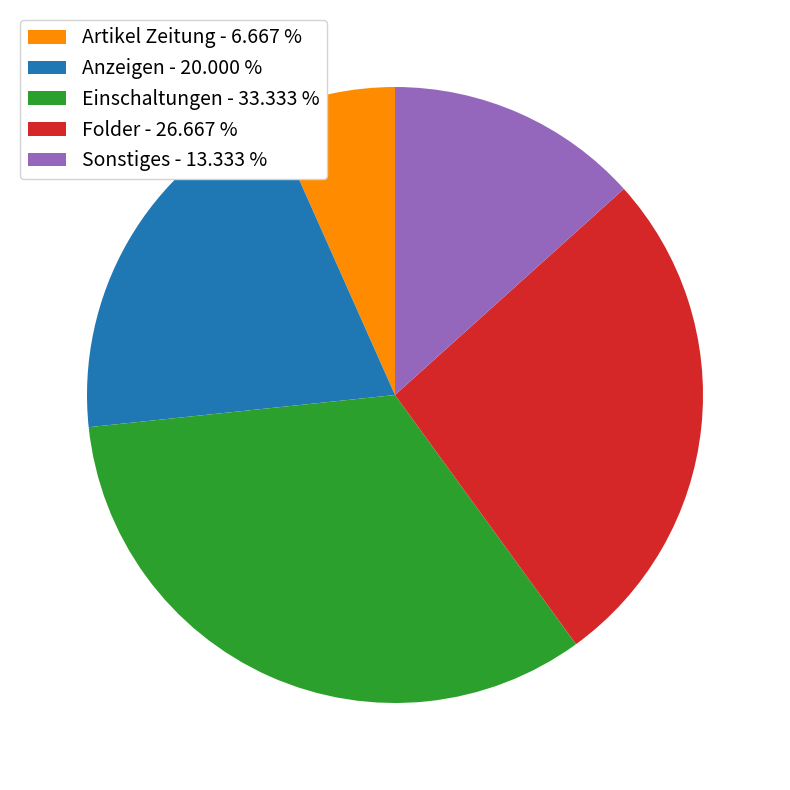

Which category has the smallest portion of the pie?

Artikel Zeitung